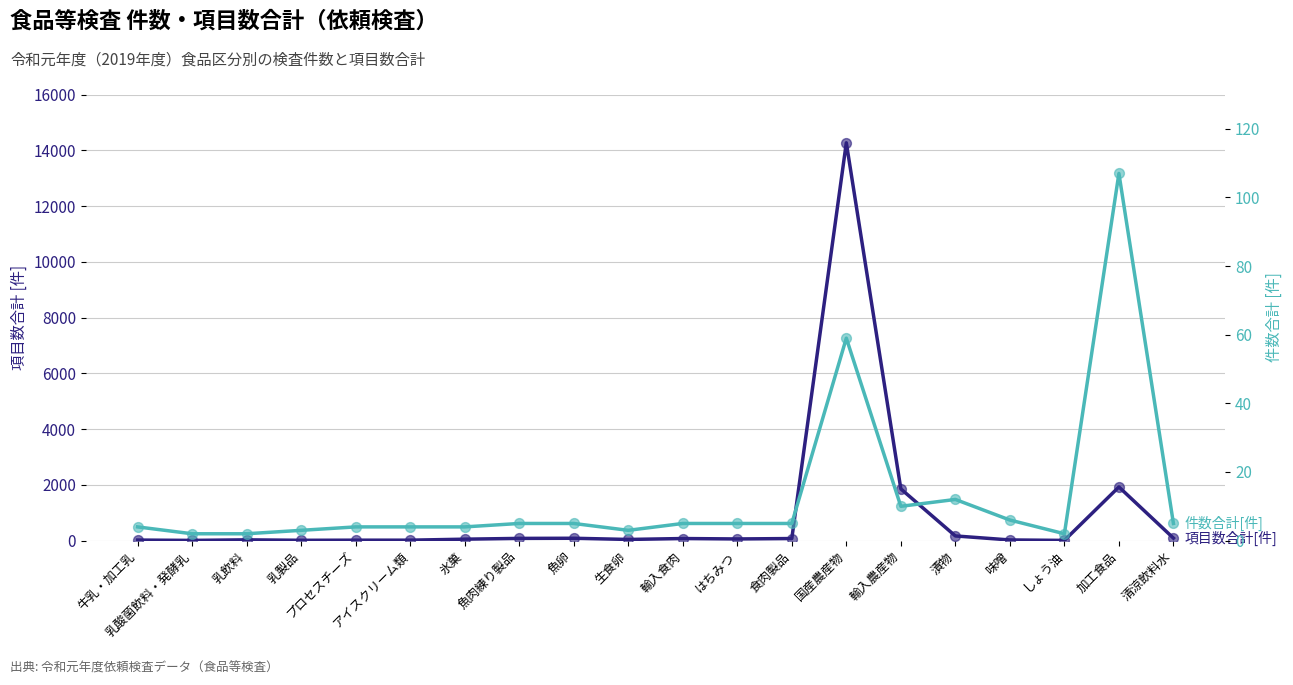

What are all the series names shown in the legend?

項目数合計[件], 件数合計[件]